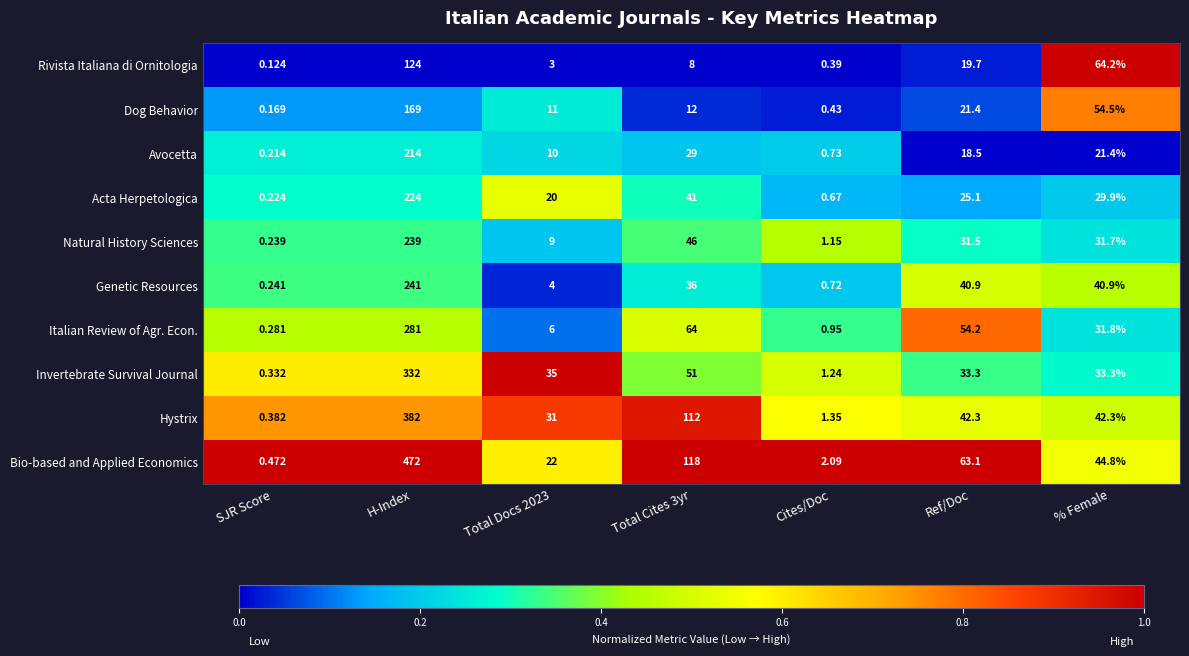

At which category is the sum across all series the highest?

H-Index